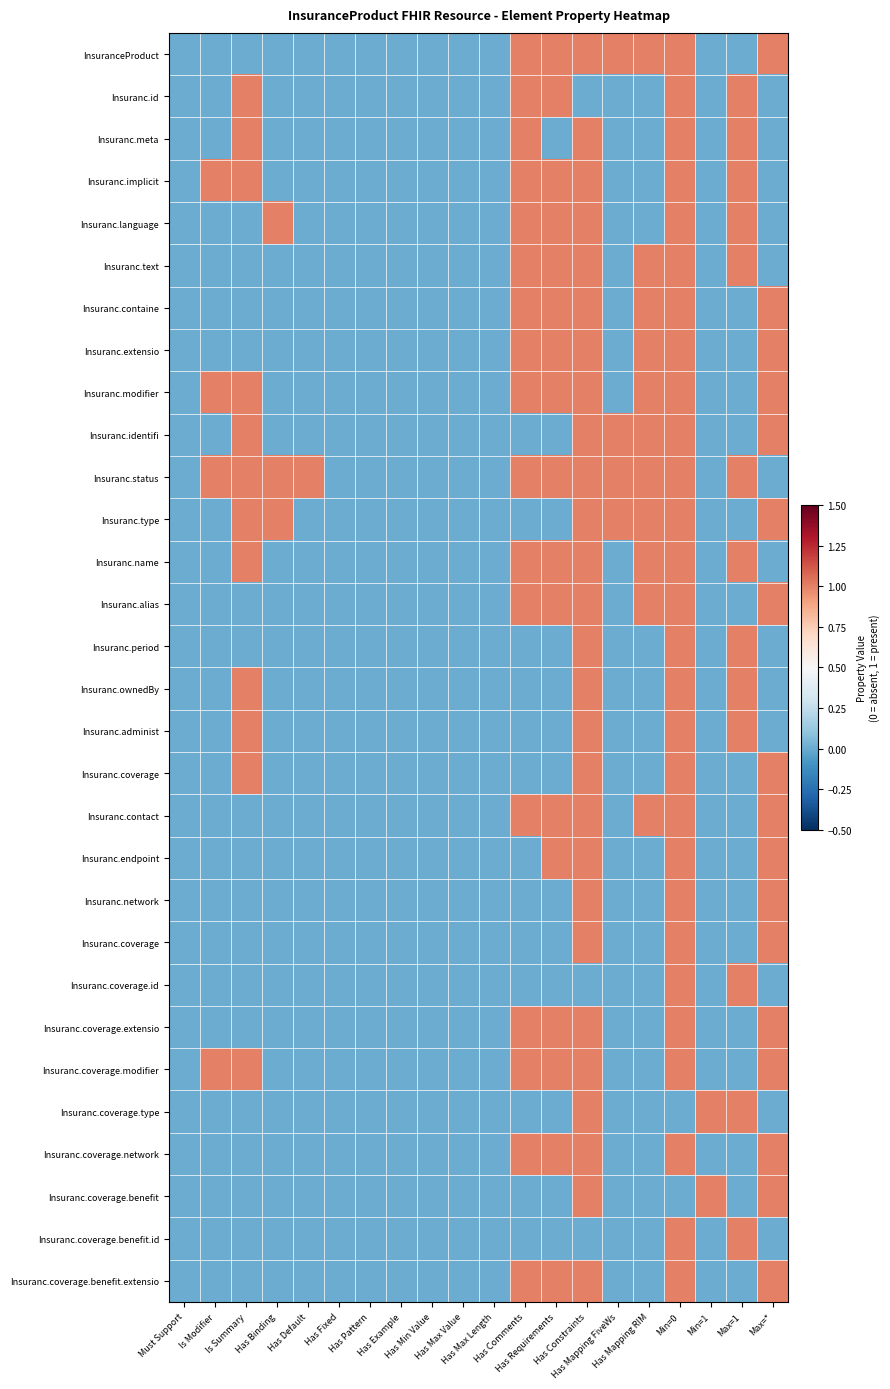

Between Min=0 and Has Comments, which is larger?

Min=0